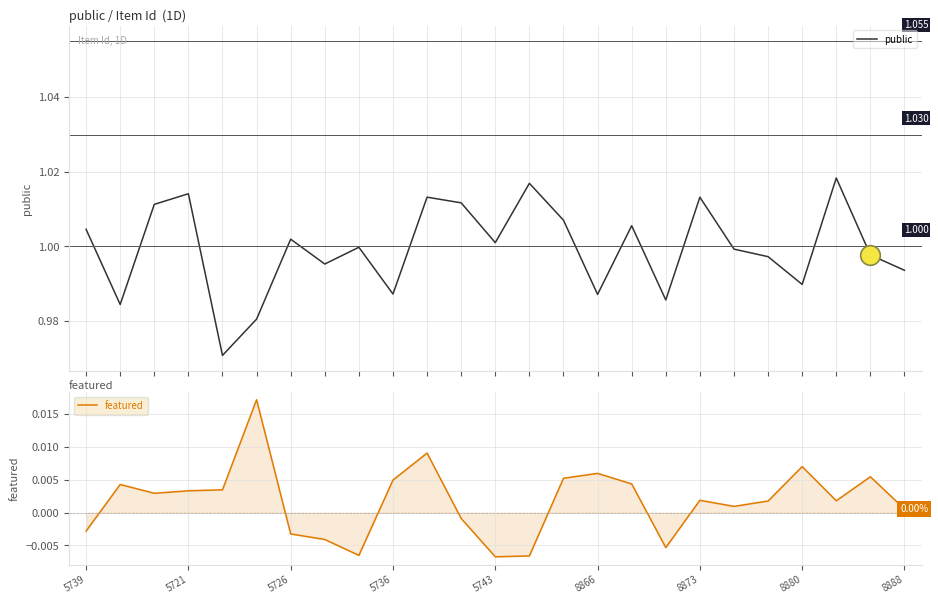

At how many categories does at least one series exceed 0?

25